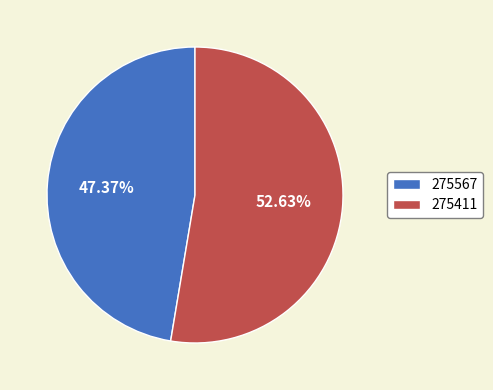

Combined, what portion of the pie is 275411 and 275567?

100.0%